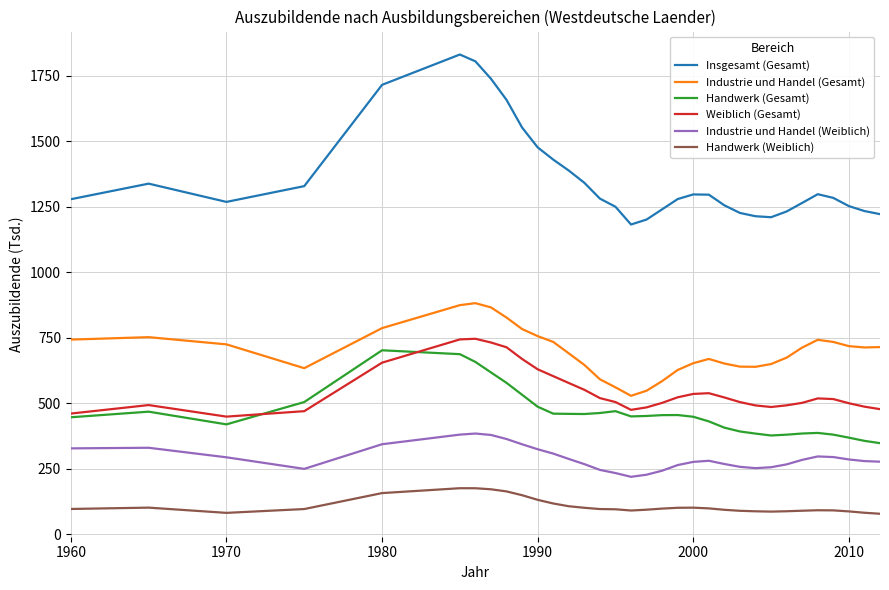

Does the chart display data point markers on the line(s)?

No